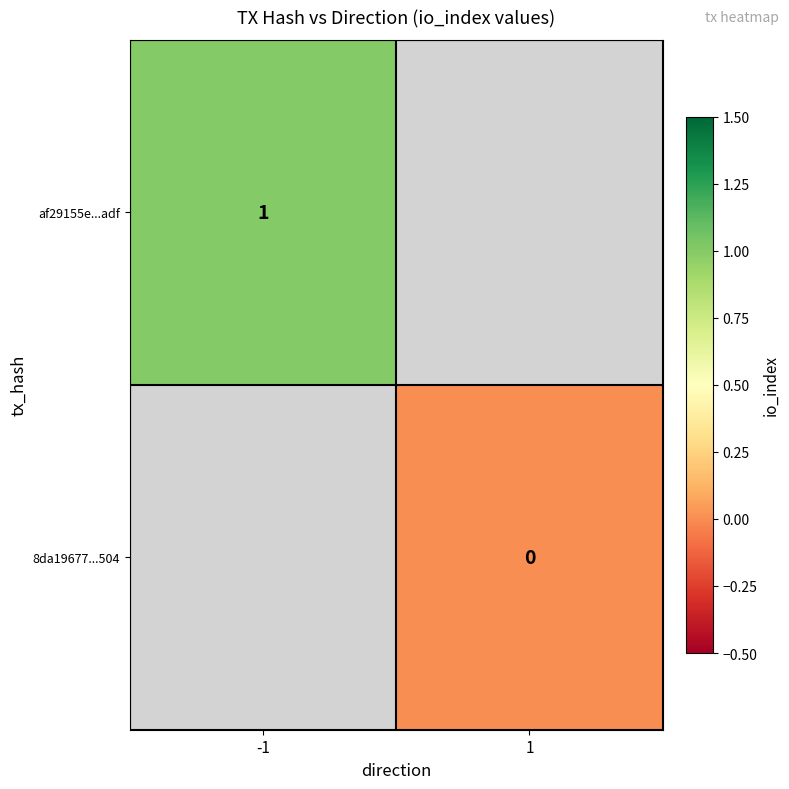

True or false: af29155e...adf has a value of 0 at -1.

False